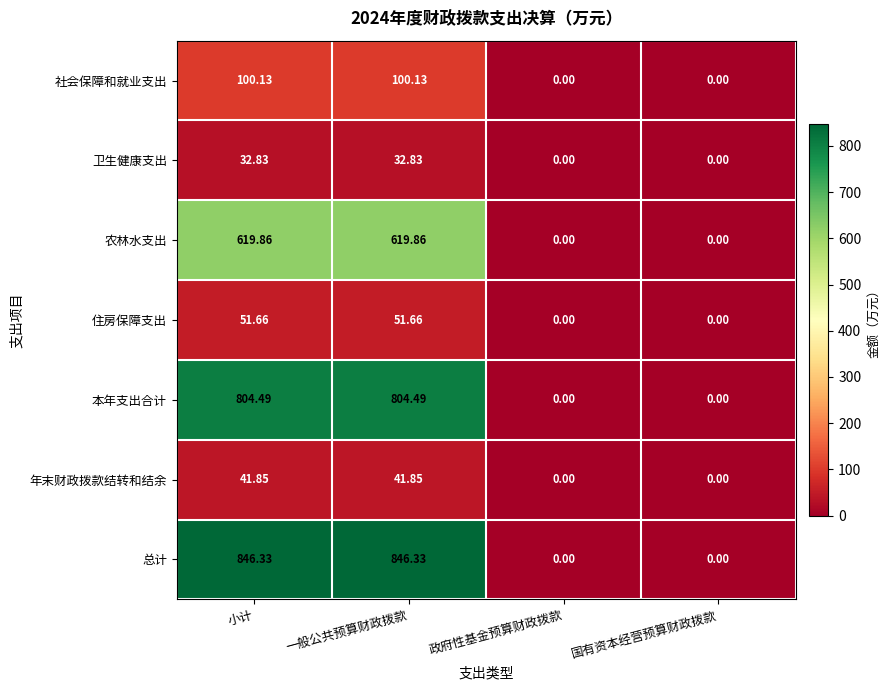

Which series has the largest range (max minus min)?

总计